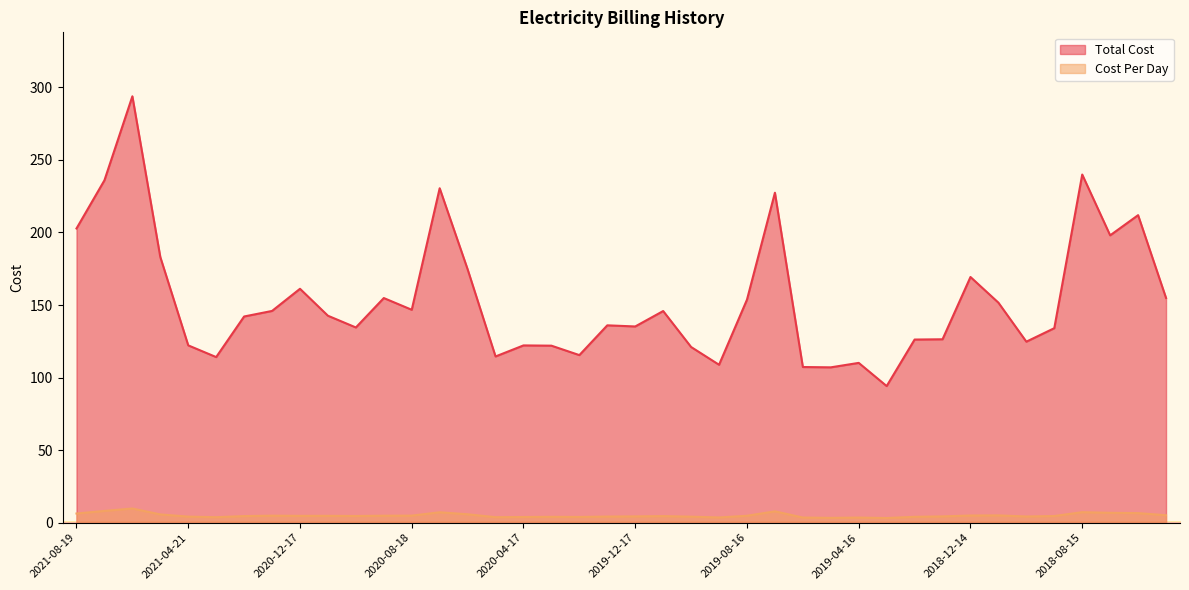

How many lines are shown in the chart?

2